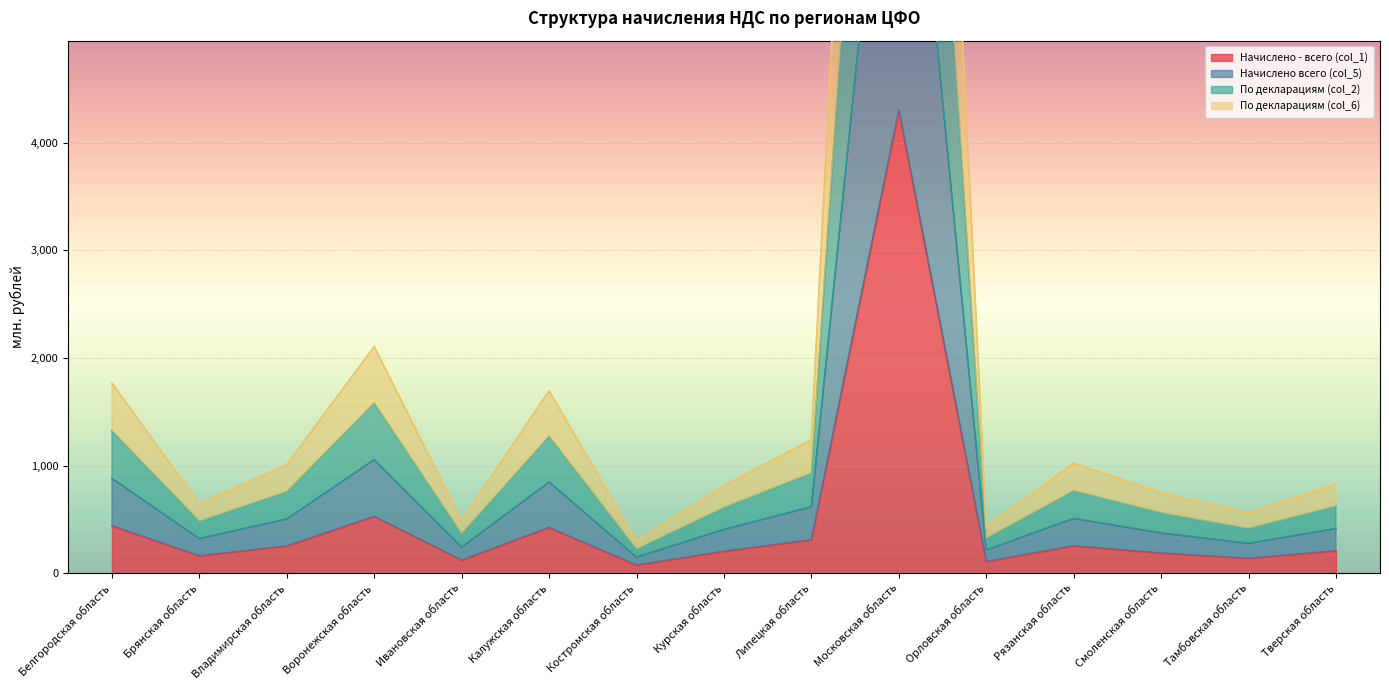

The value of Начислено - всего (col_1) at Рязанская область is 254.8. True or false?

True